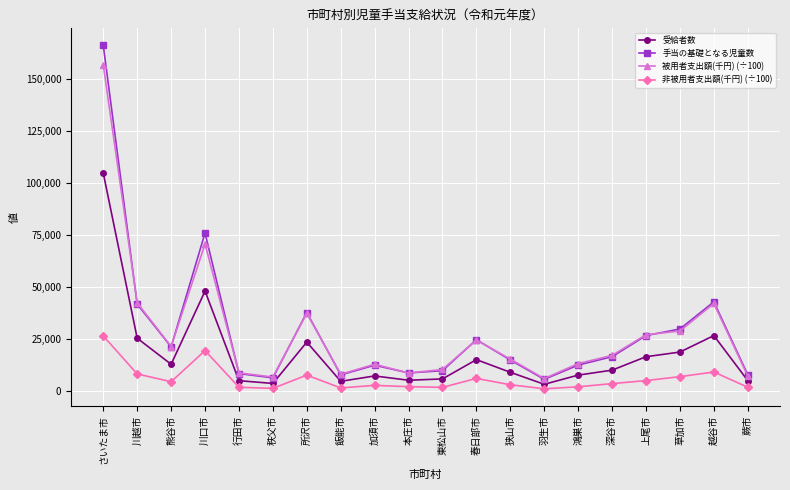

True or false: 被用者支出額(千円) (÷100) and 非被用者支出額(千円) (÷100) cross at least once.

False